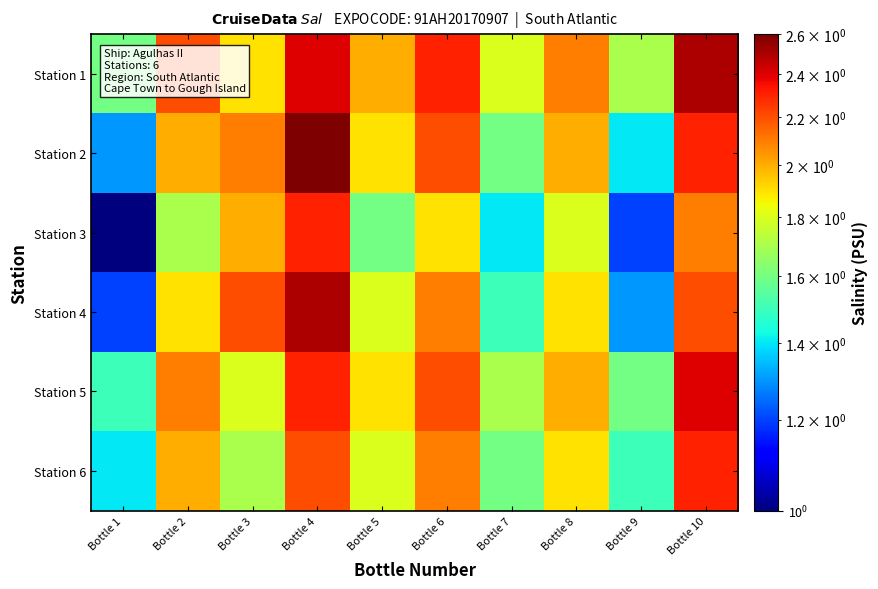

At Bottle 4, list the series in order from smallest to largest.

Station 6, Station 3, Station 5, Station 1, Station 4, Station 2